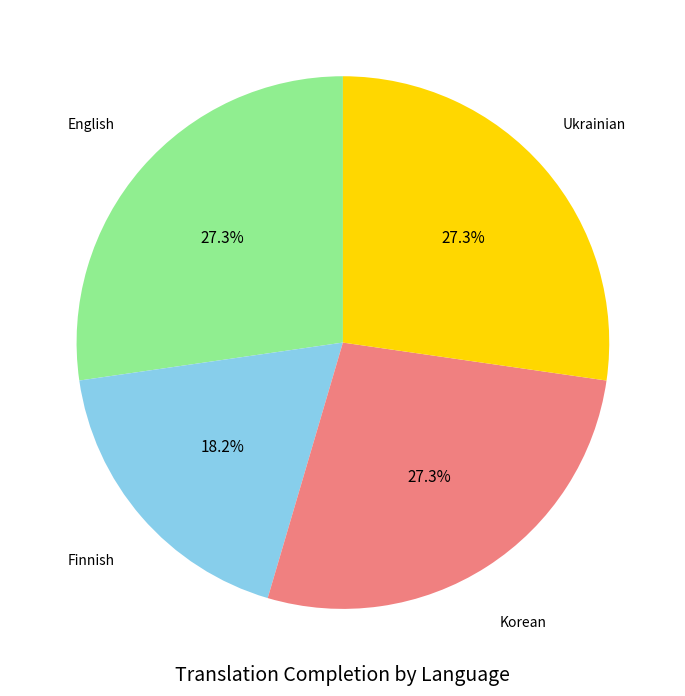

Is there a majority slice in this chart?

No